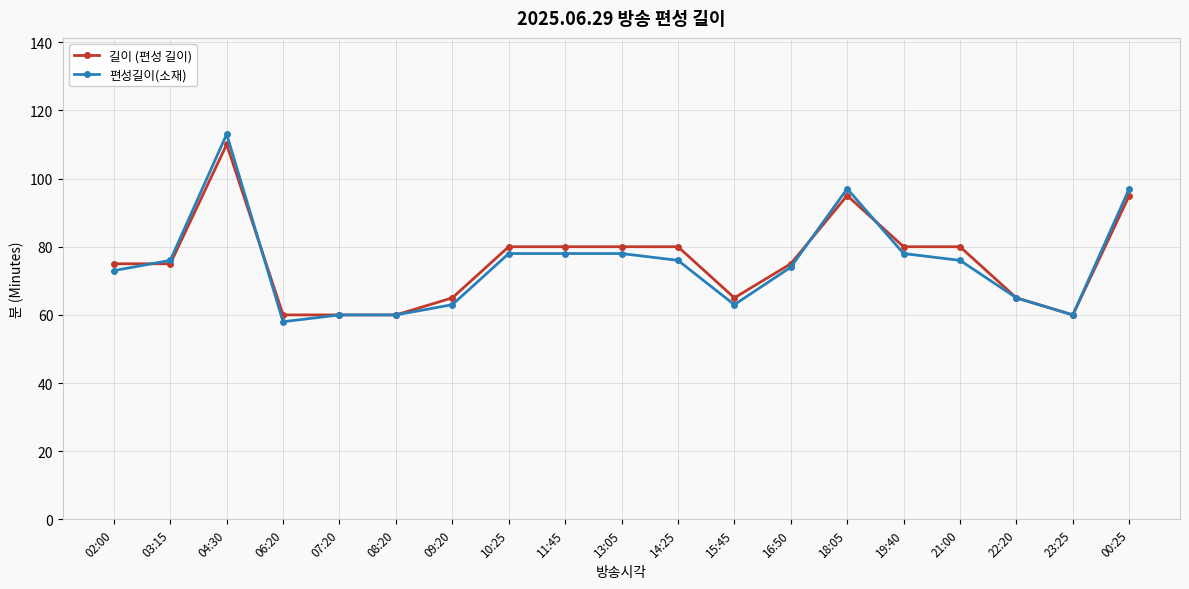

What is the approximate value of 편성길이(소재) at 04:30, to the nearest 5?

115